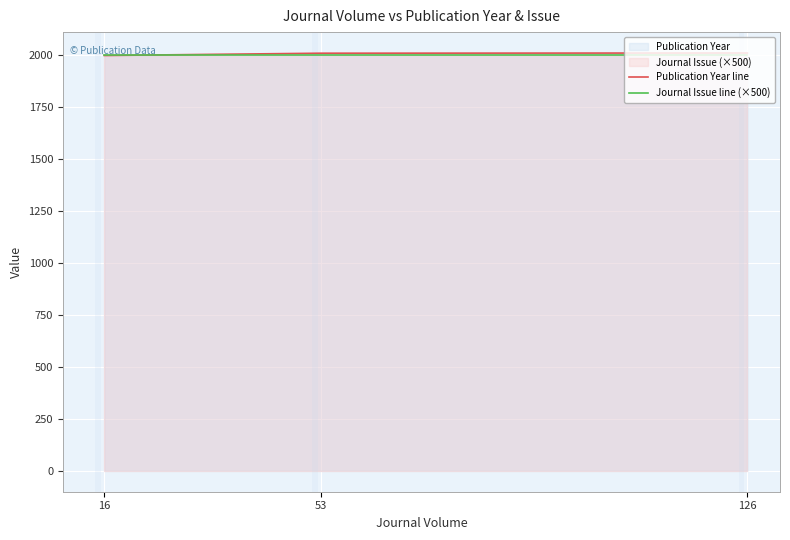

At how many categories does at least one series exceed 2004?

2